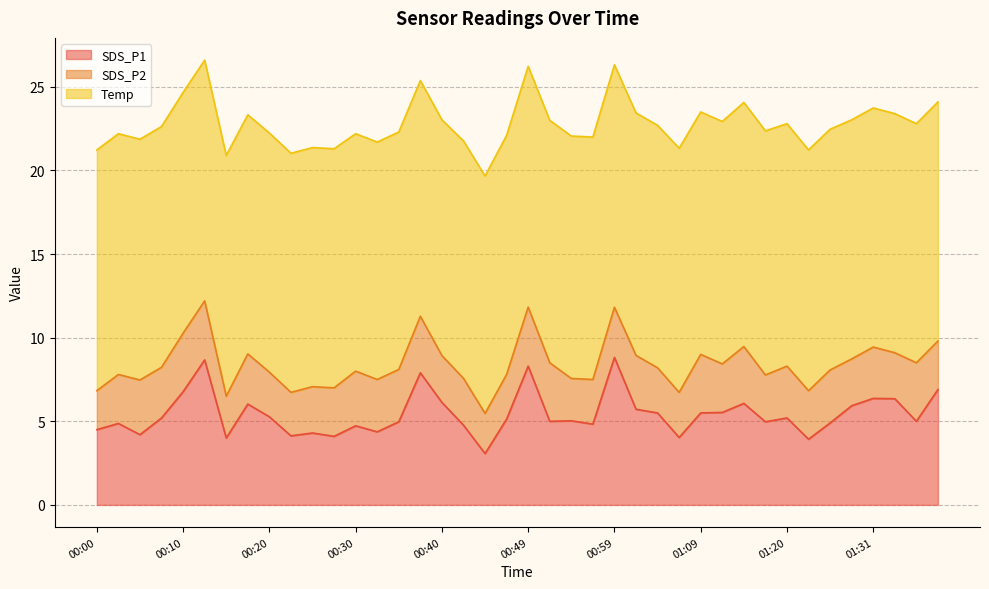

What is the label of the 1st point from the left?

00:00